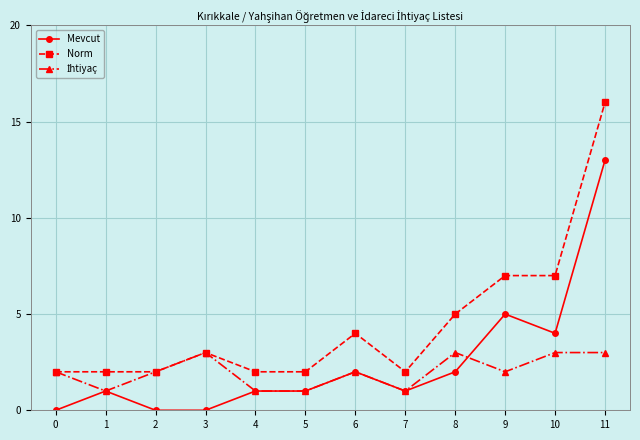

Which series has the largest total across all categories?

Norm